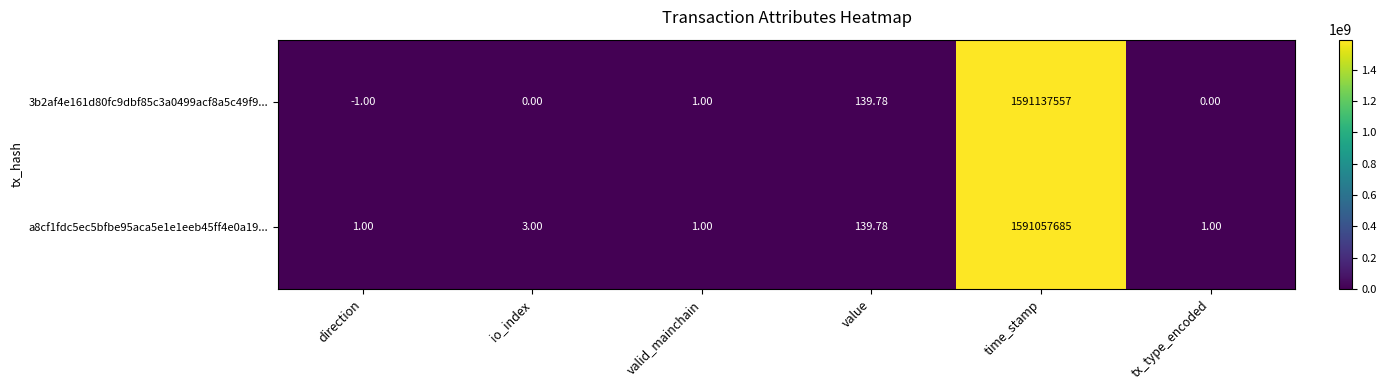

At which label is 3b2af4e161d80fc9dbf85c3a0499acf8a5c49f9... closest to 795568778?

value